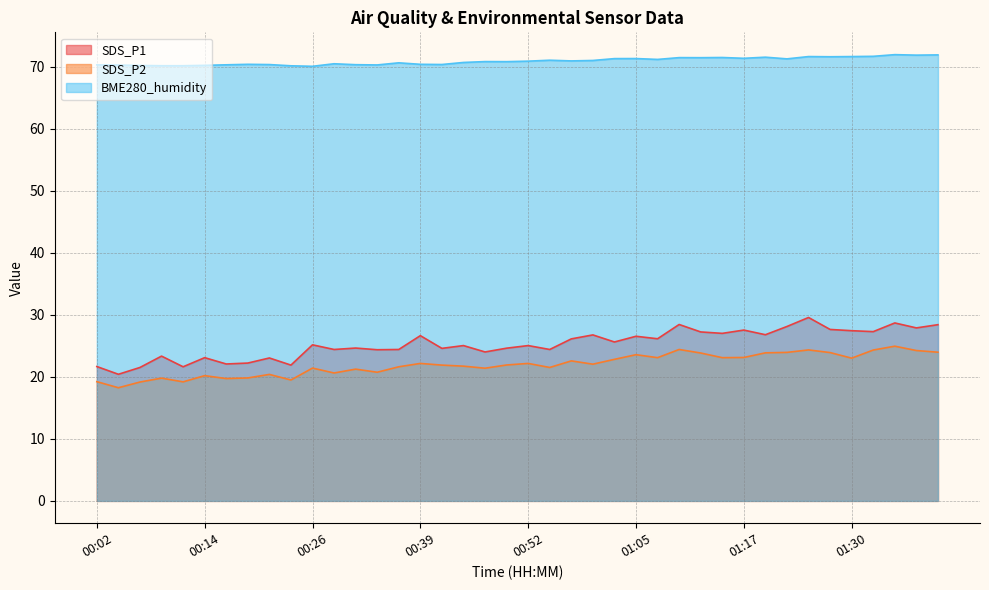

Does the chart have visible grid lines?

Yes